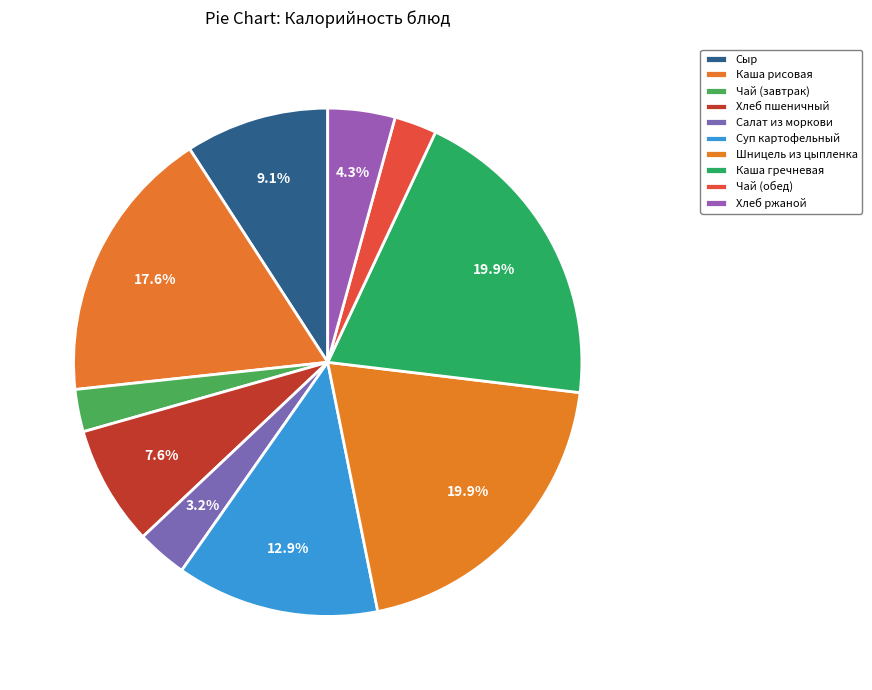

To the nearest percent, what portion does Шницель из цыпленка represent?

20%